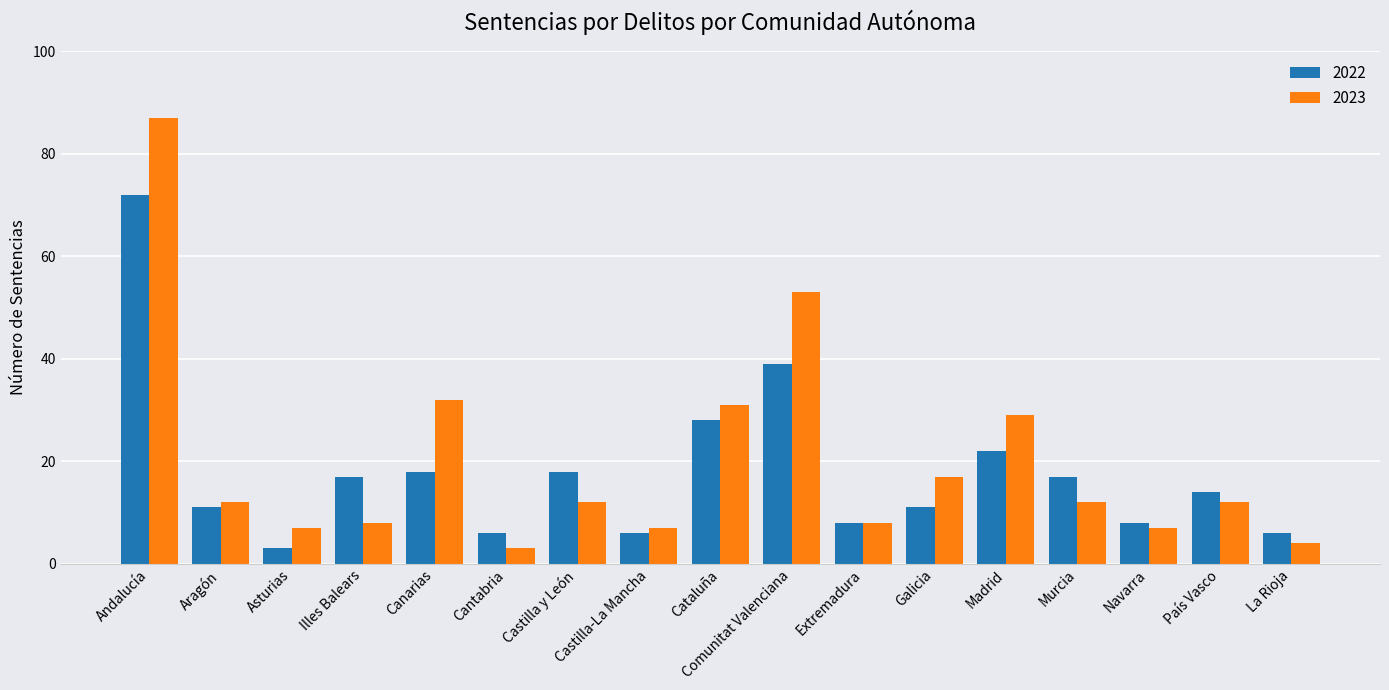

What is the label of the 15th bar from the right?

Asturias